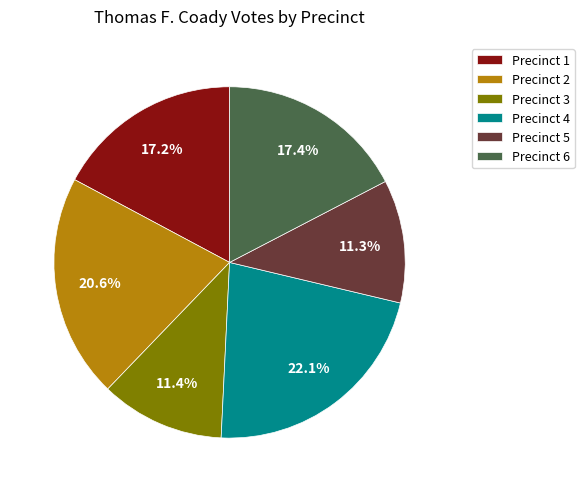

To the nearest percent, what is the average slice percentage?

17%